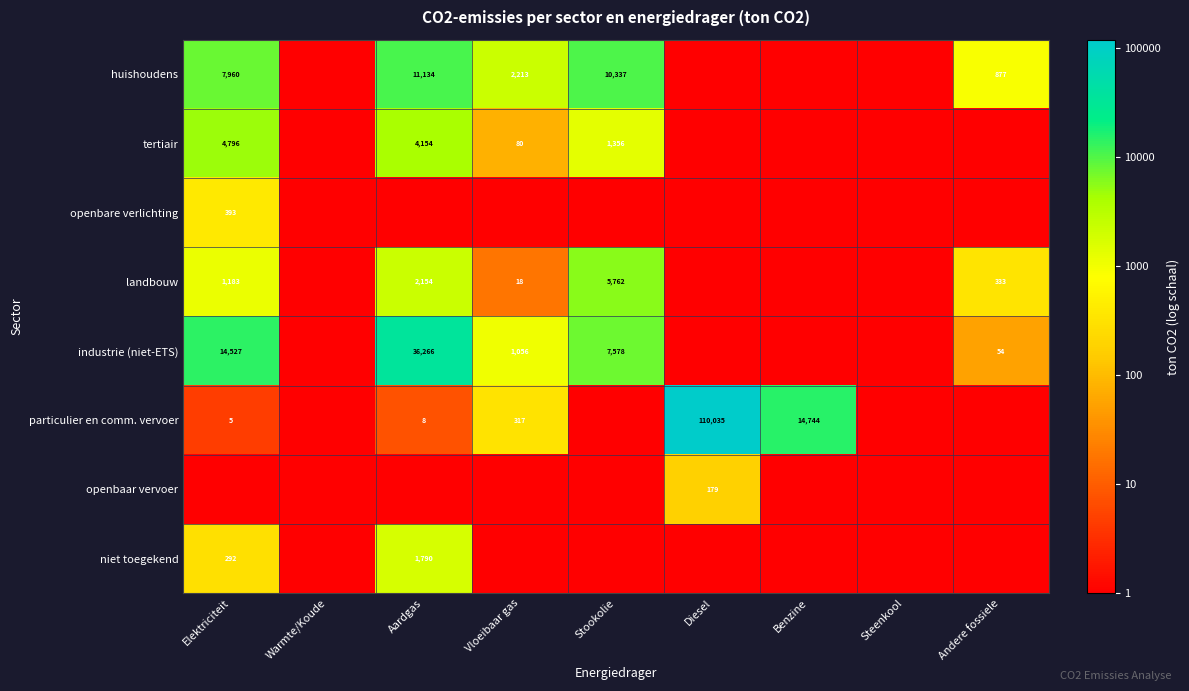

How many series are shown in this chart?

8